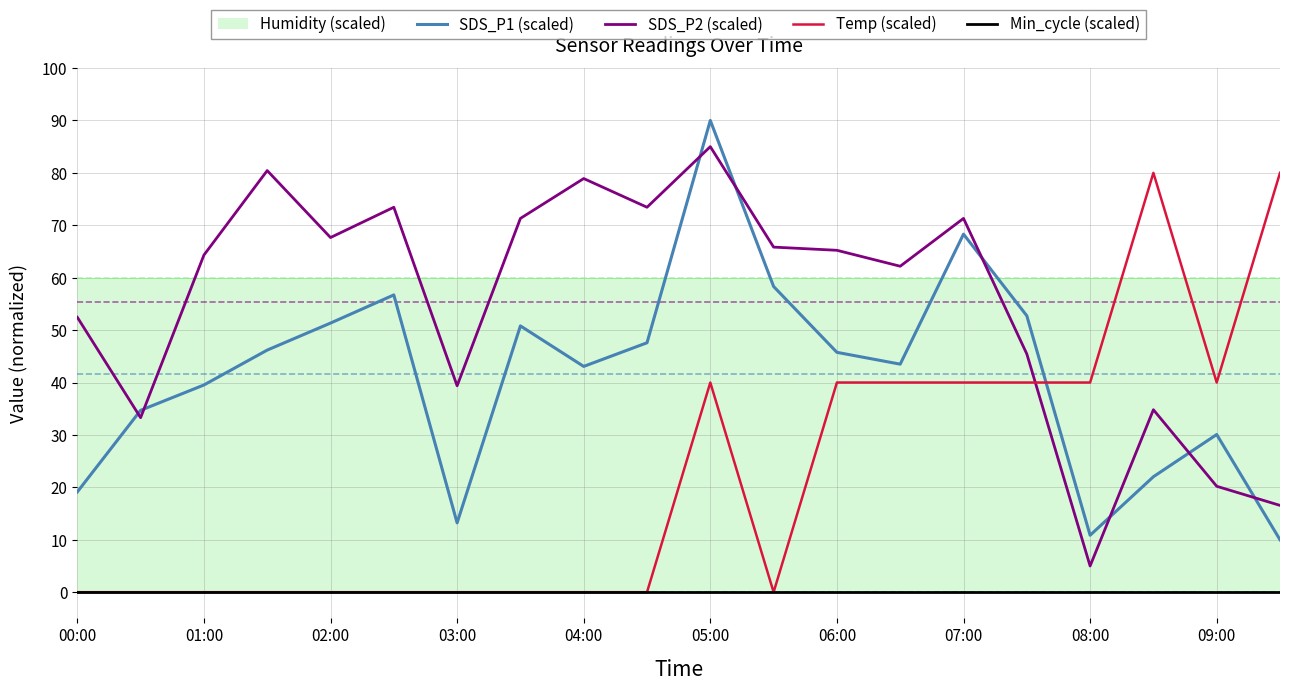

How many categories are shown in the chart?

20